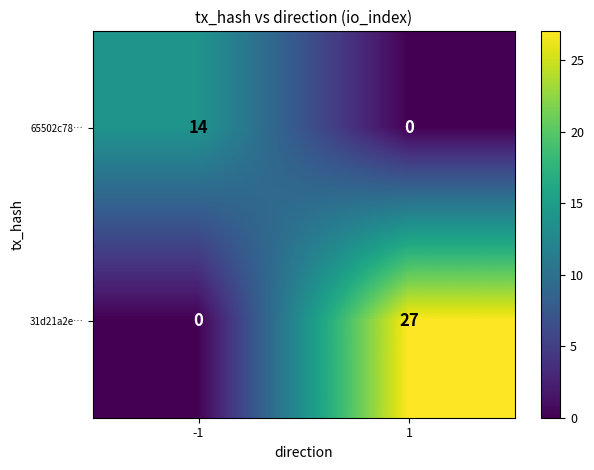

At which category is the sum across all series the highest?

1